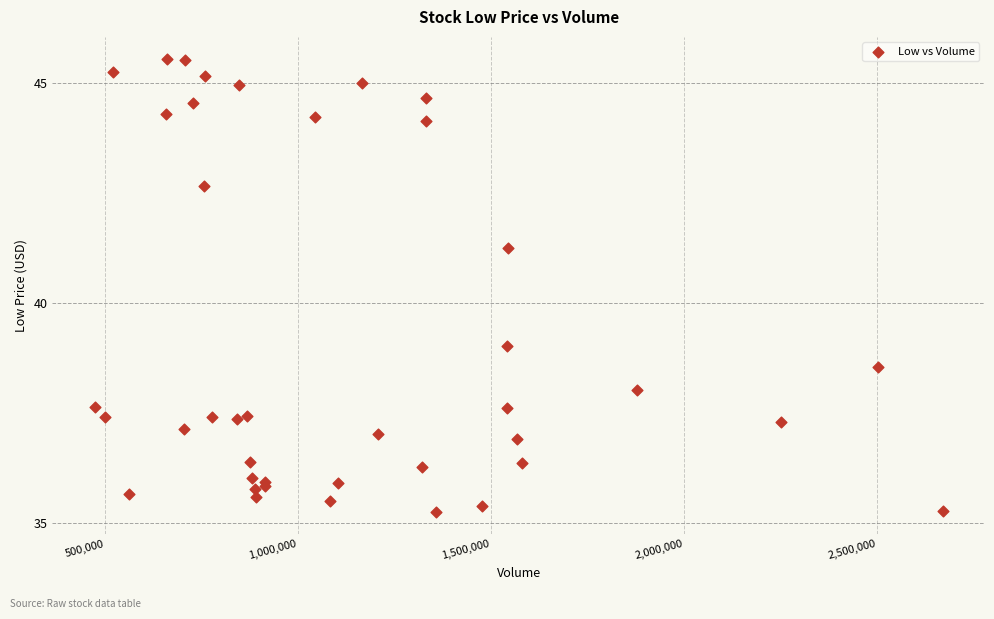

What Y value in the scatter plot is closest to 40?

39.0